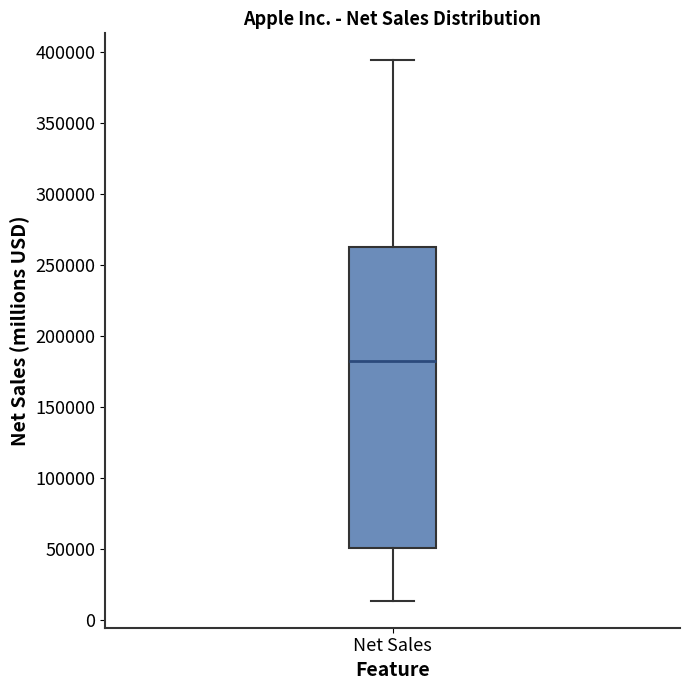

Read this box plot against the y-axis: the position of the median line, the range covered by the box, and the ends of both whiskers. The values are not printed on the chart, so give them approximately, as read against the axis.

median 185000, box 50000 to 265000, whiskers 15000 to 395000